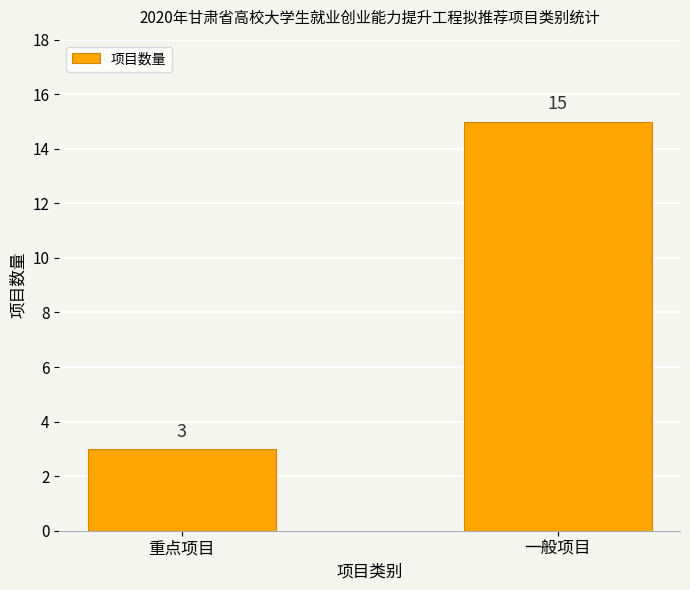

The value at 重点项目 is 3. True or false?

True